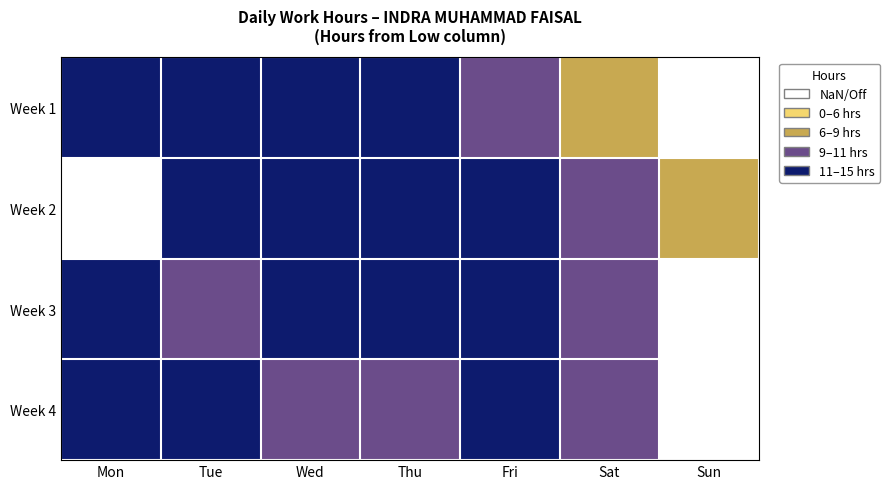

List the labels in order of Week 1 value, smallest first.

Sat, Fri, Thu, Mon, Tue, Wed, Sun